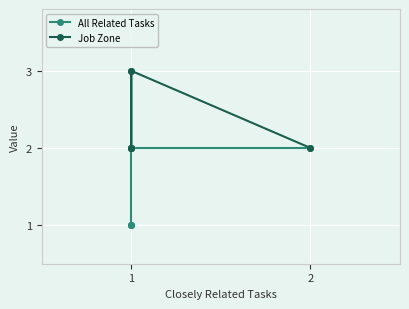

Rank the series by their maximum value, from lowest to highest.

All Related Tasks, Job Zone